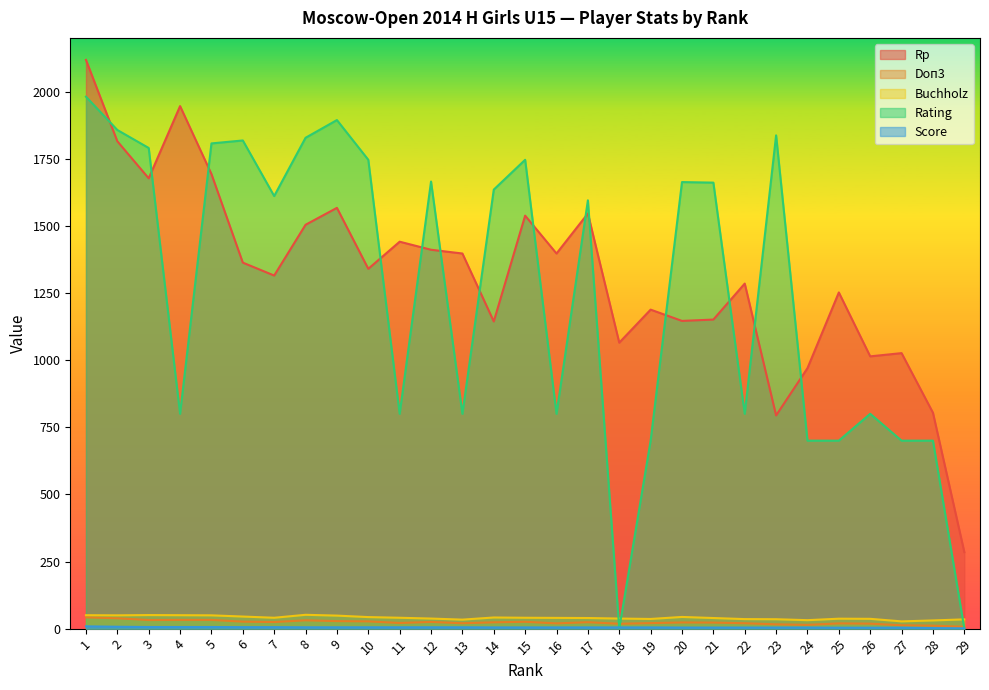

List the labels in order of Buchholz value, smallest first.

27, 28, 24, 13, 29, 23, 22, 19, 26, 25, 12, 18, 17, 21, 16, 7, 11, 15, 14, 10, 20, 6, 9, 2, 5, 1, 4, 3, 8